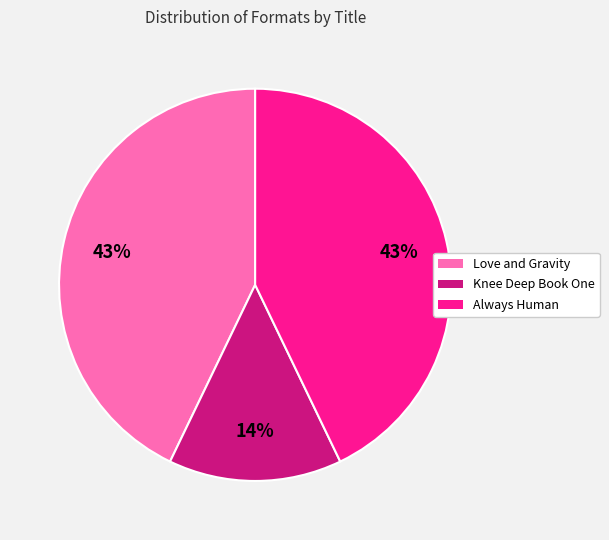

To the nearest percent, what is the average slice percentage?

33%